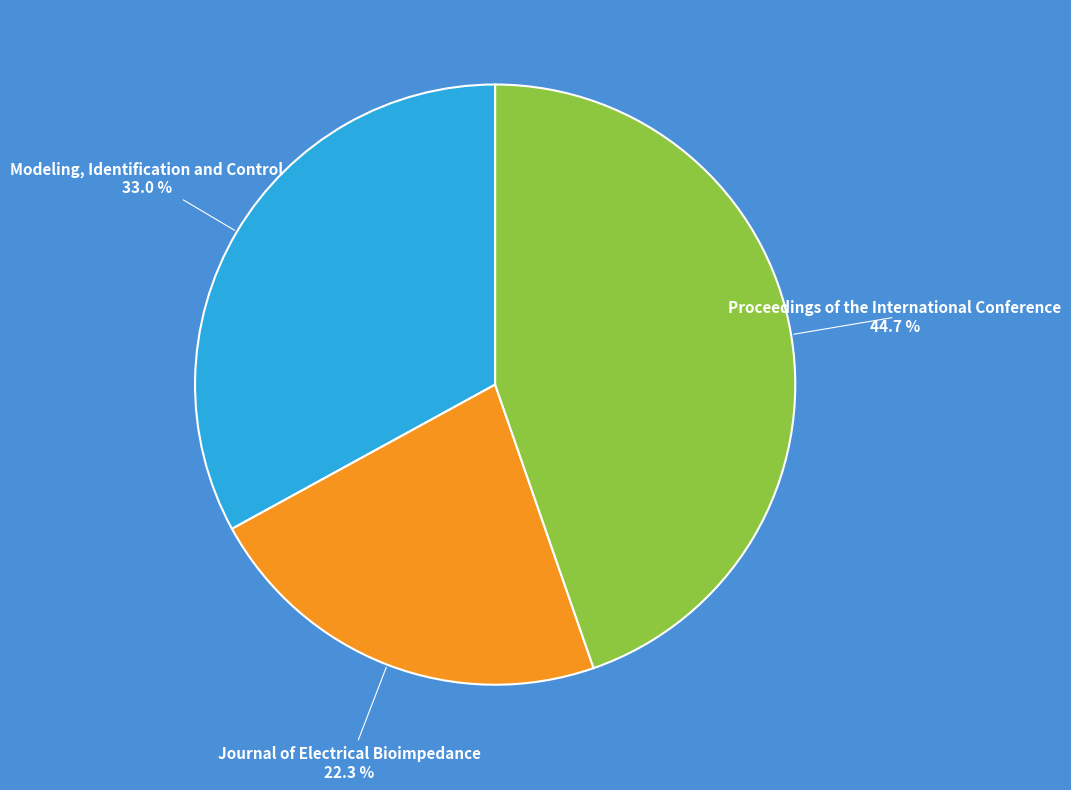

How many slices are in this pie chart?

3